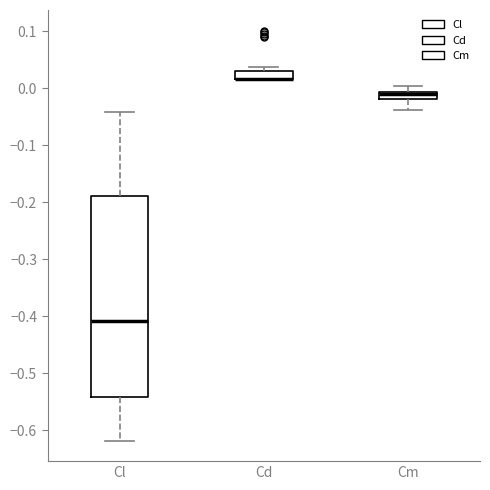

Which box is the tallest, from its lower edge to its upper edge?

Cl